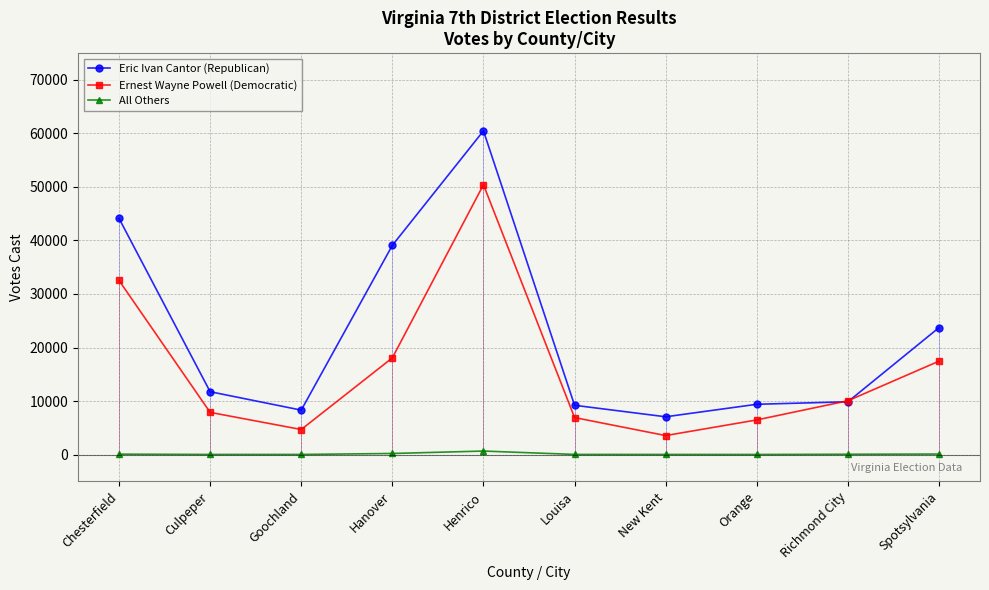

Reading left to right, what are all the values shown in this chart?

Eric Ivan Cantor (Republican): 44118	11745	8304	39091	60482	9207	7060	9396	9863	23717
Ernest Wayne Powell (Democratic): 32524	7884	4682	18069	50410	6912	3550	6473	10055	17453
All Others: 76	24	23	204	657	28	23	19	60	97